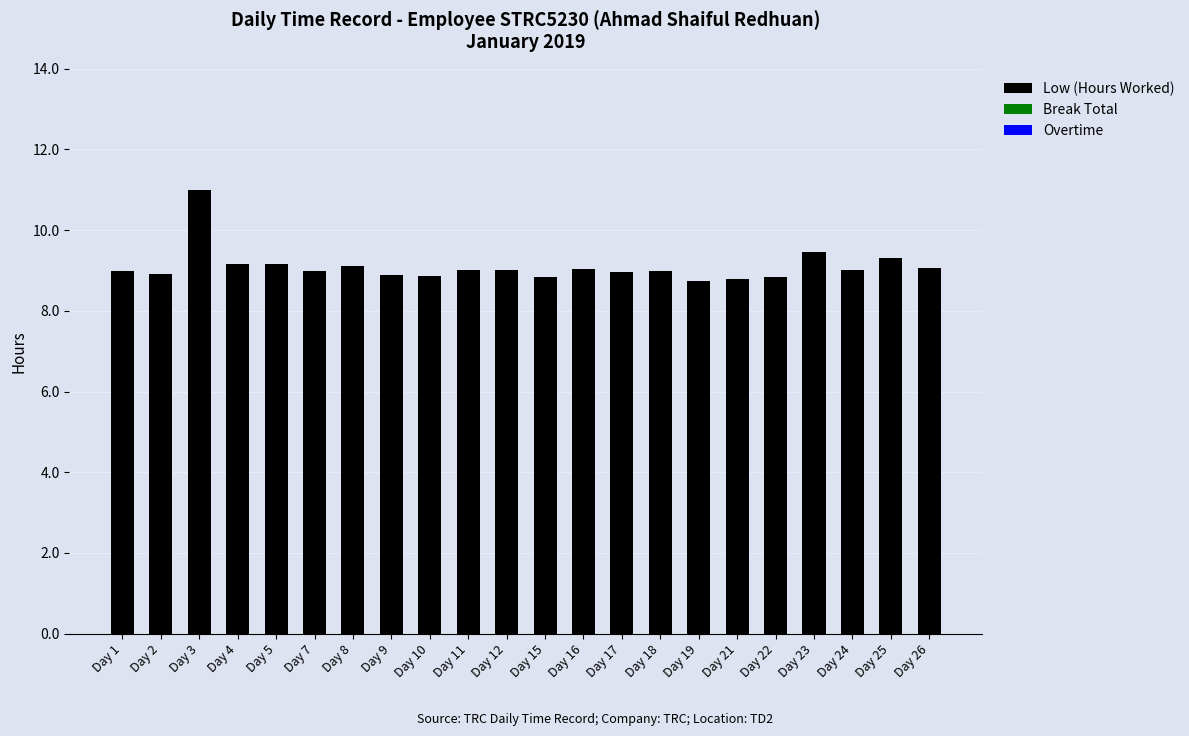

What is the smallest value displayed?

8.7